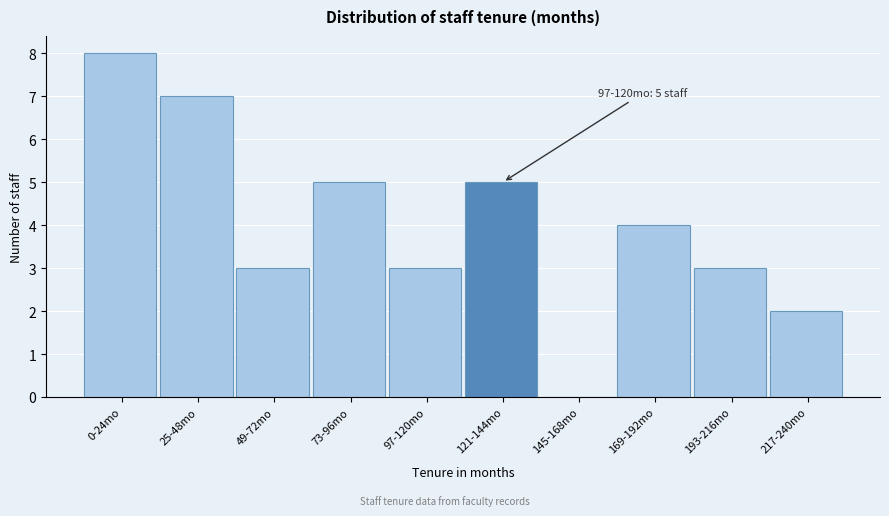

Reading left to right, extract all data points from this chart.

0-24mo=8	25-48mo=7	49-72mo=3	73-96mo=5	97-120mo=3	121-144mo=5	145-168mo=0	169-192mo=4	193-216mo=3	217-240mo=2